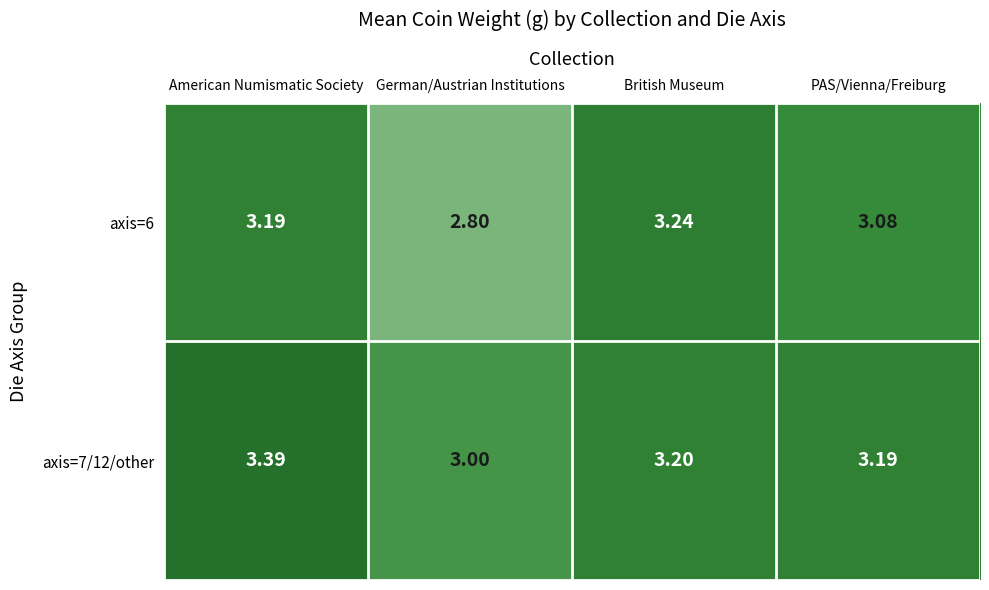

At which label is axis=7/12/other closest to 3?

German/Austrian Institutions